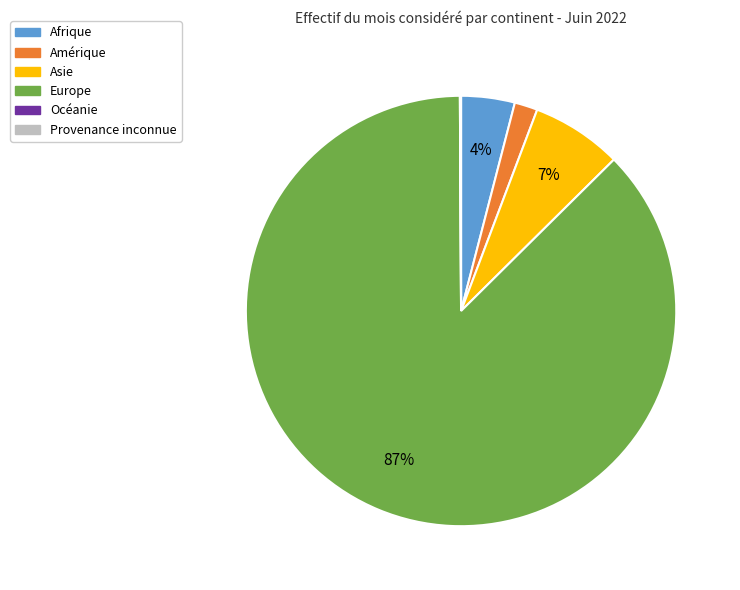

What is the largest slice in the pie chart?

Europe